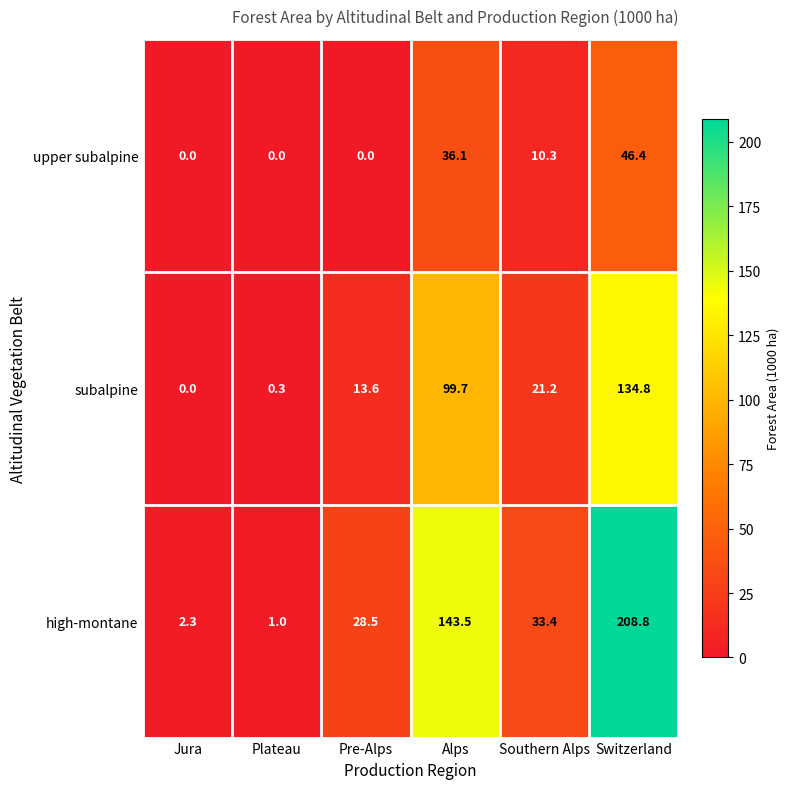

Which series has the largest total across all categories?

high-montane